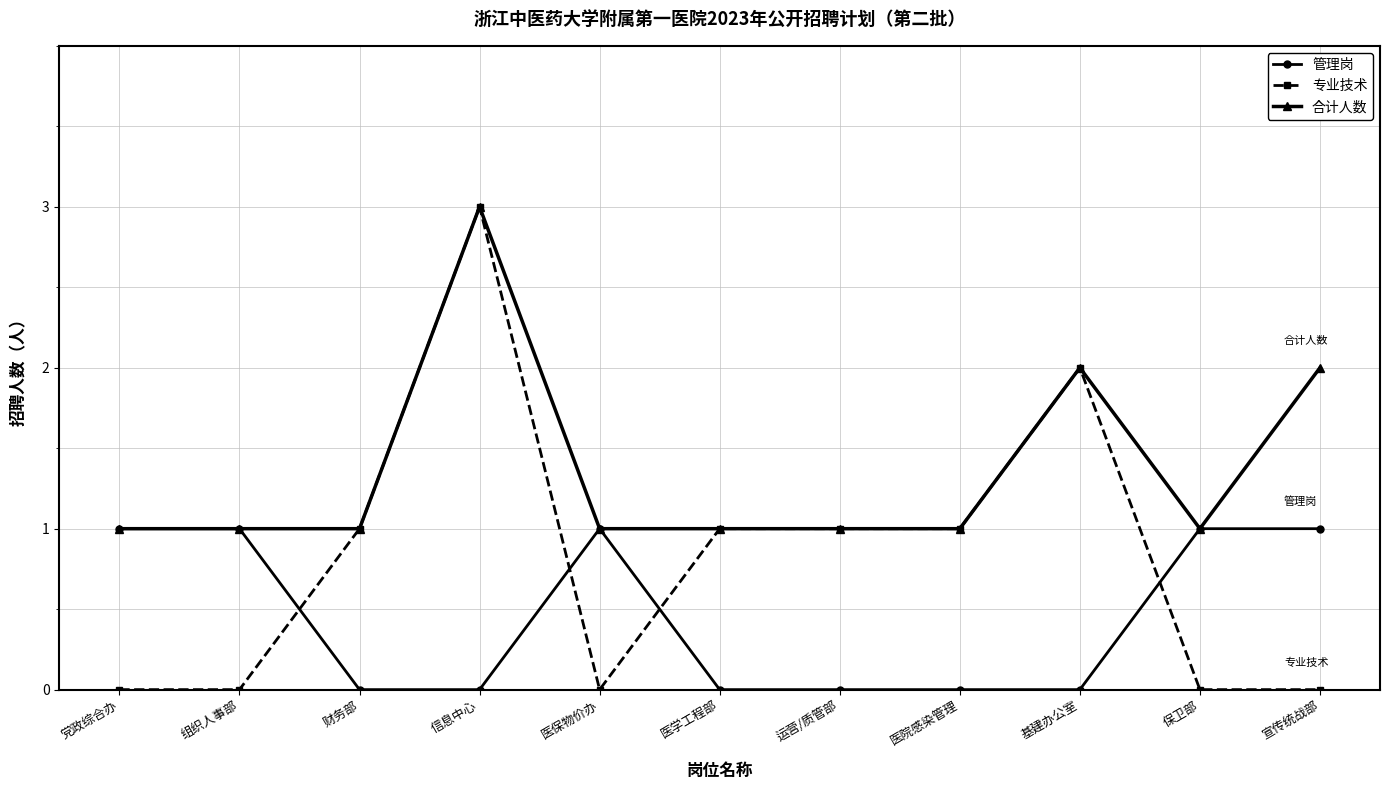

How many categories are shown in the chart?

11